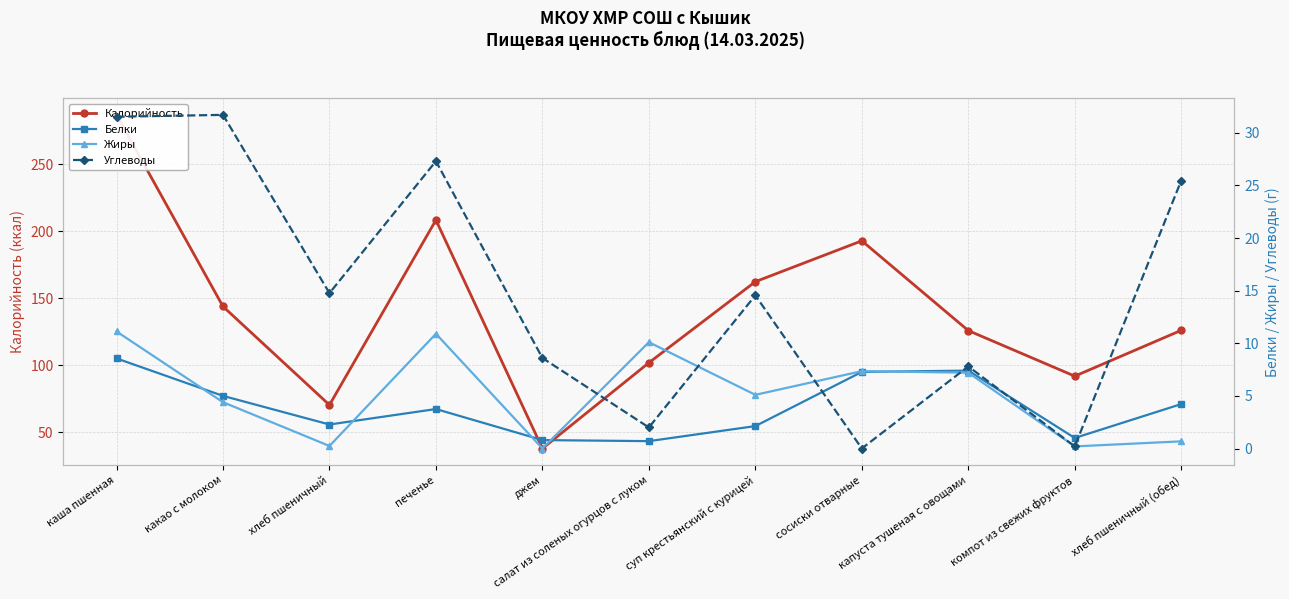

True or false: Белки and Углеводы cross at least once.

True